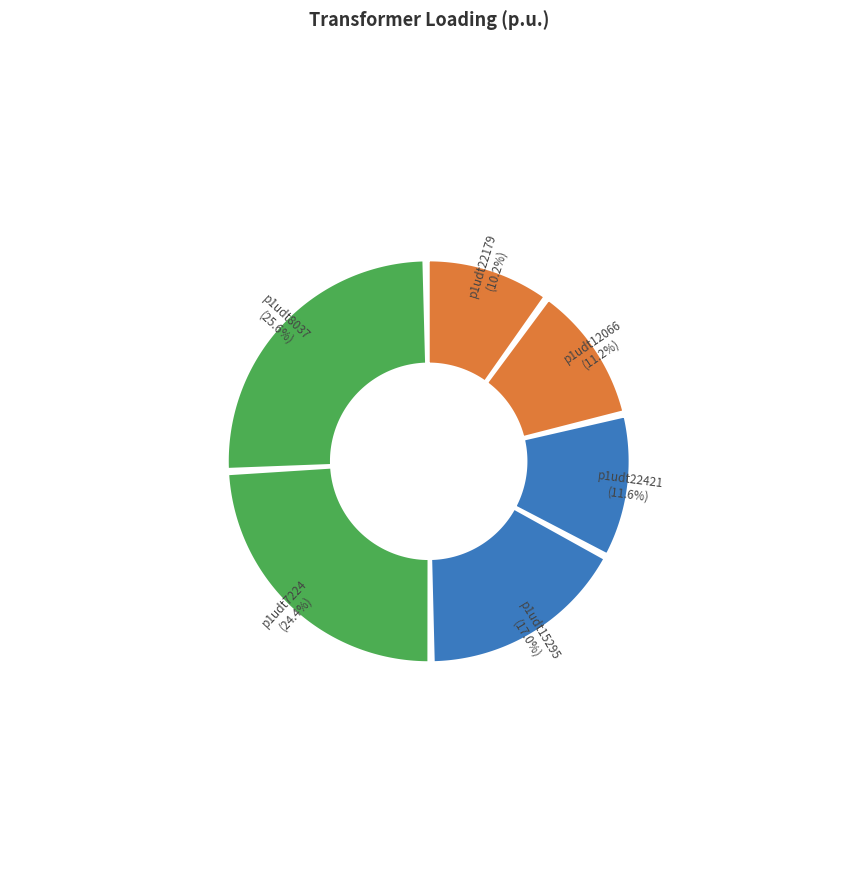

Is p1udt22179 the majority of the pie?

No